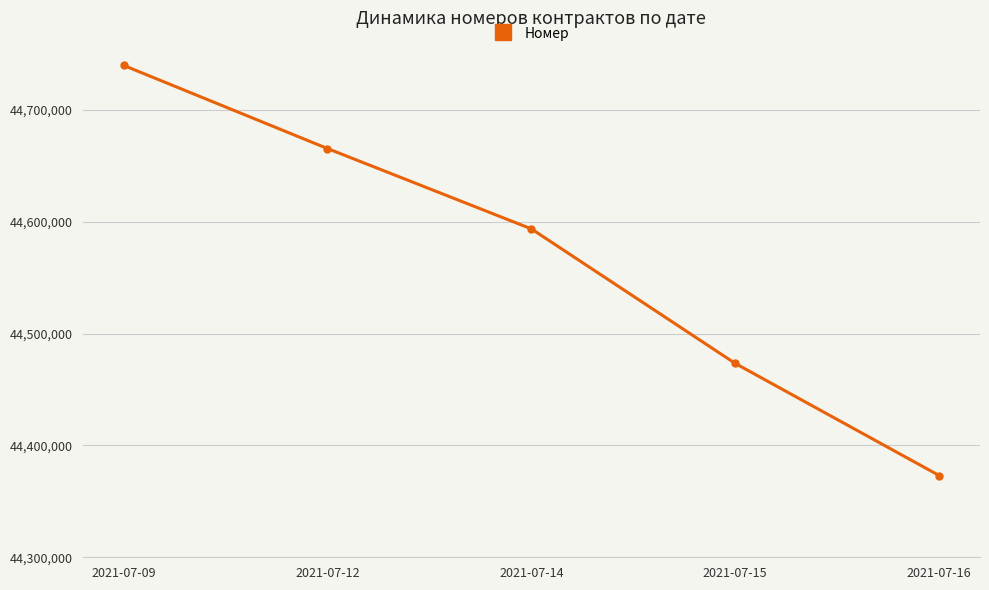

The value at 2021-07-12 is 78896866. True or false?

False